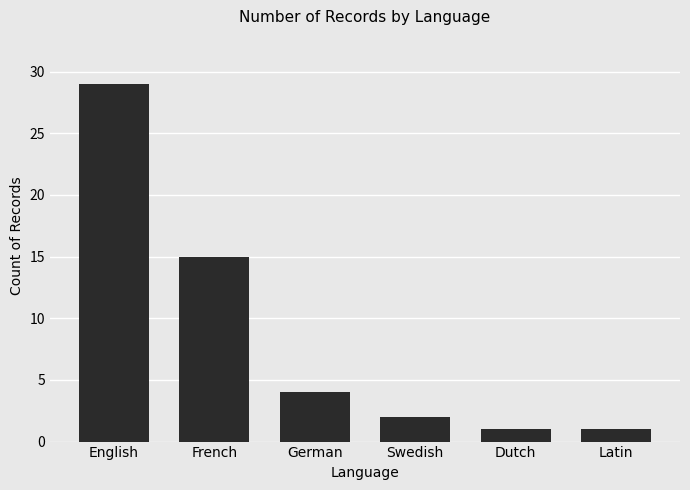

Reading left to right, list all the values displayed in this chart.

29	15	4	2	1	1